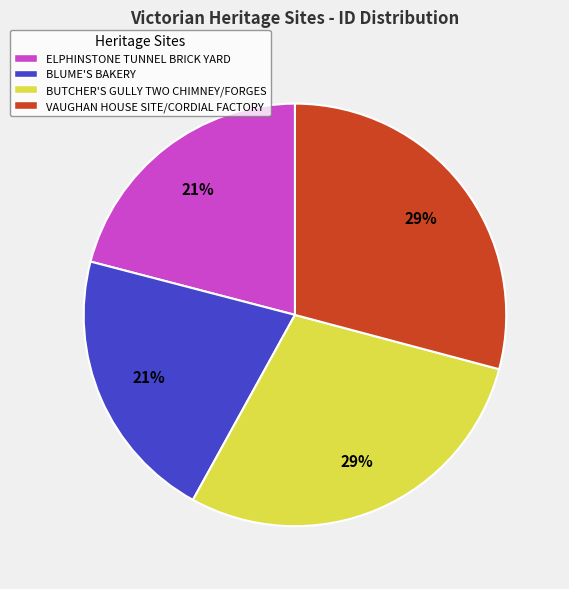

True or false: BLUME'S BAKERY accounts for 21% of the total.

True